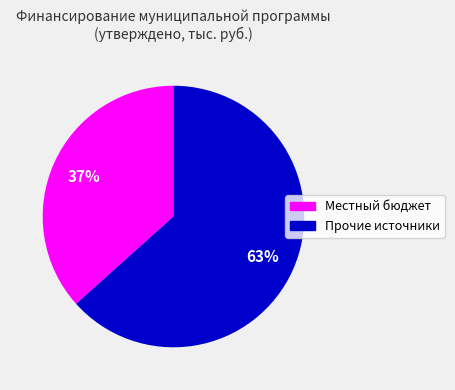

To the nearest percent, what is the average slice percentage?

50%